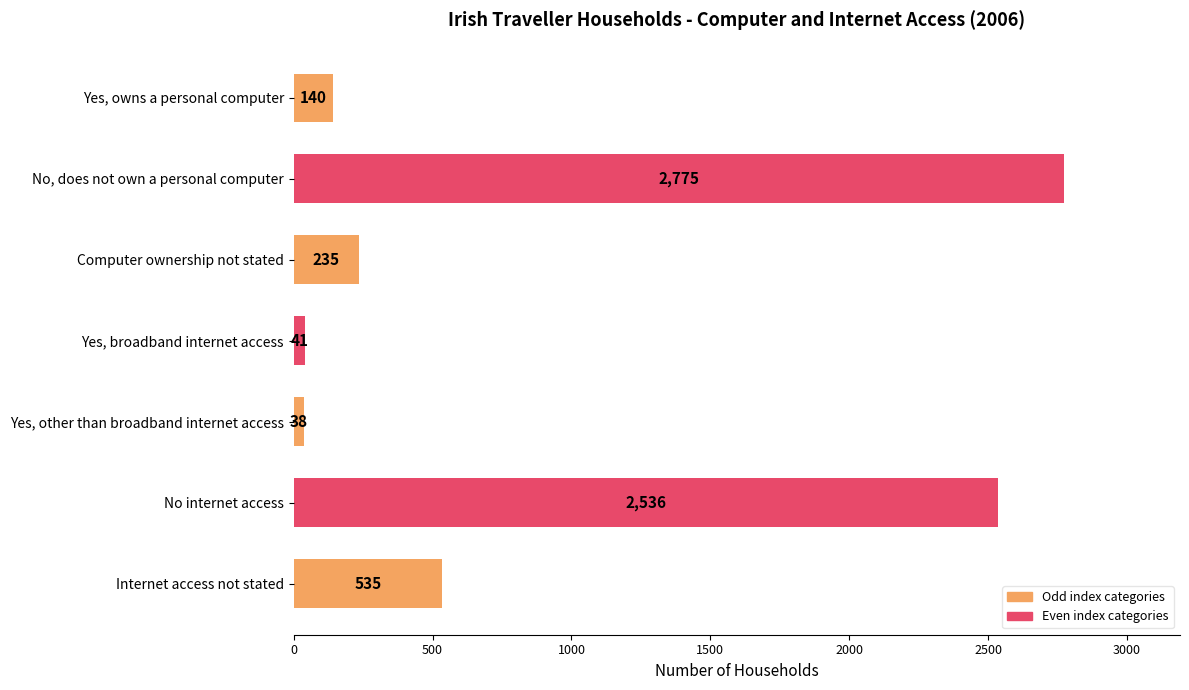

Where is the data nearest to the value 1406?

Internet access not stated